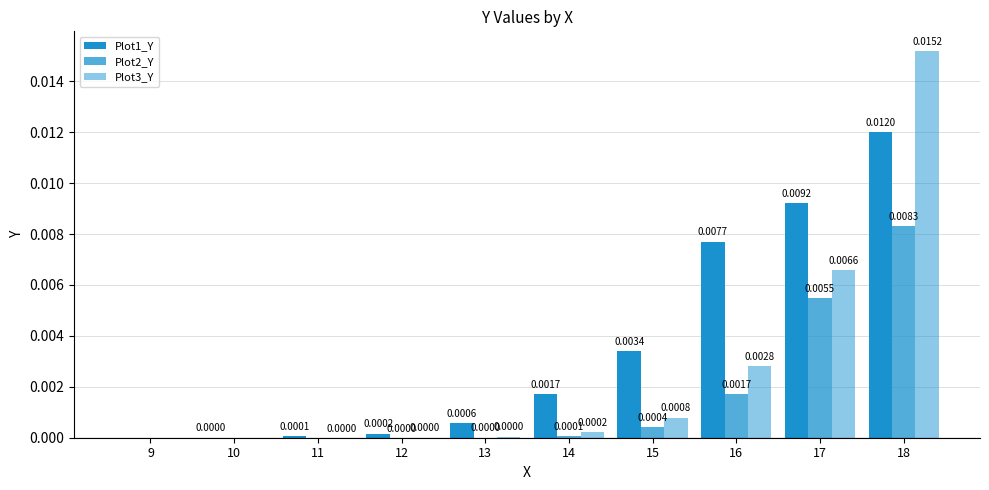

At which category is the sum across all series the highest?

18